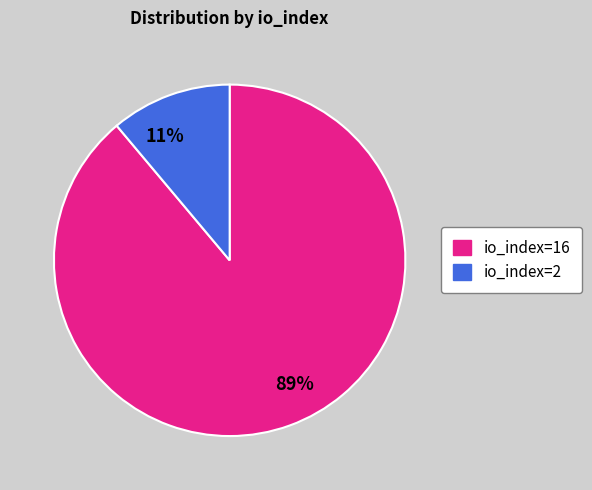

Which has a higher value, 89% or 11%?

89%